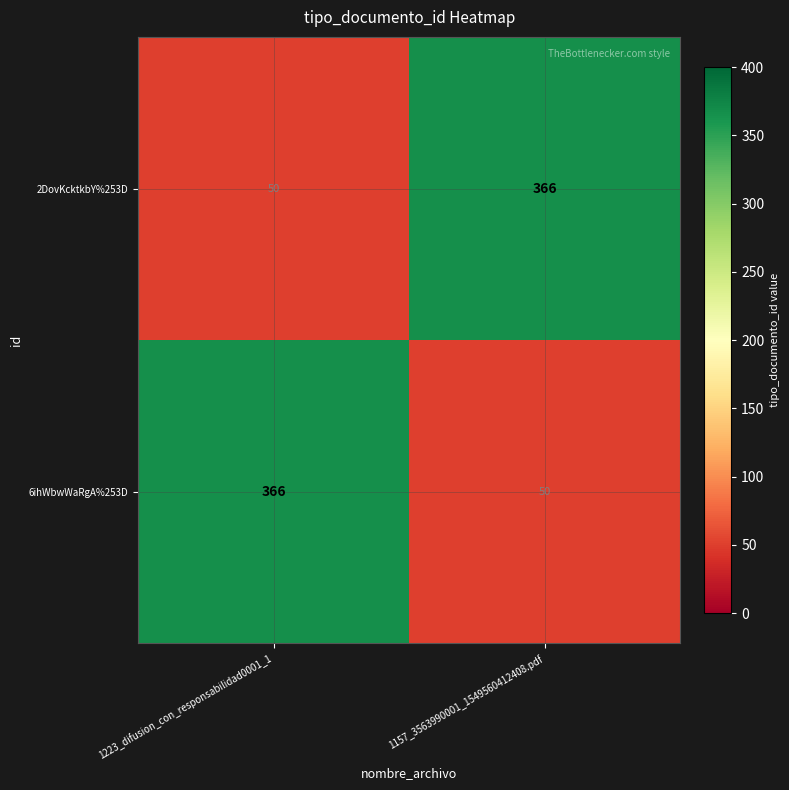

Is it true that 6ihWbwWaRgA%253D equals 201 at 1223_difusion_con_responsabilidad0001_1?

False